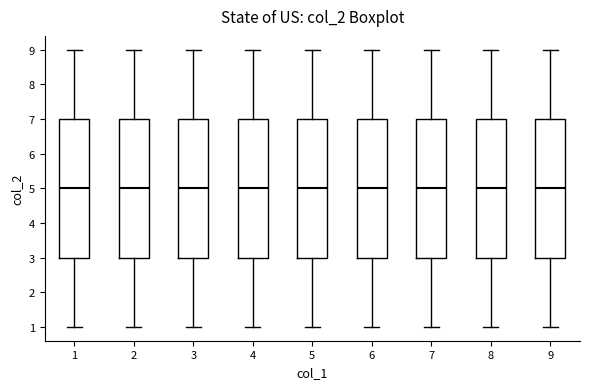

Where is the lower edge of the box at x = 3 on the y-axis? The values are not printed on the chart, so give them approximately, as read against the axis.

3